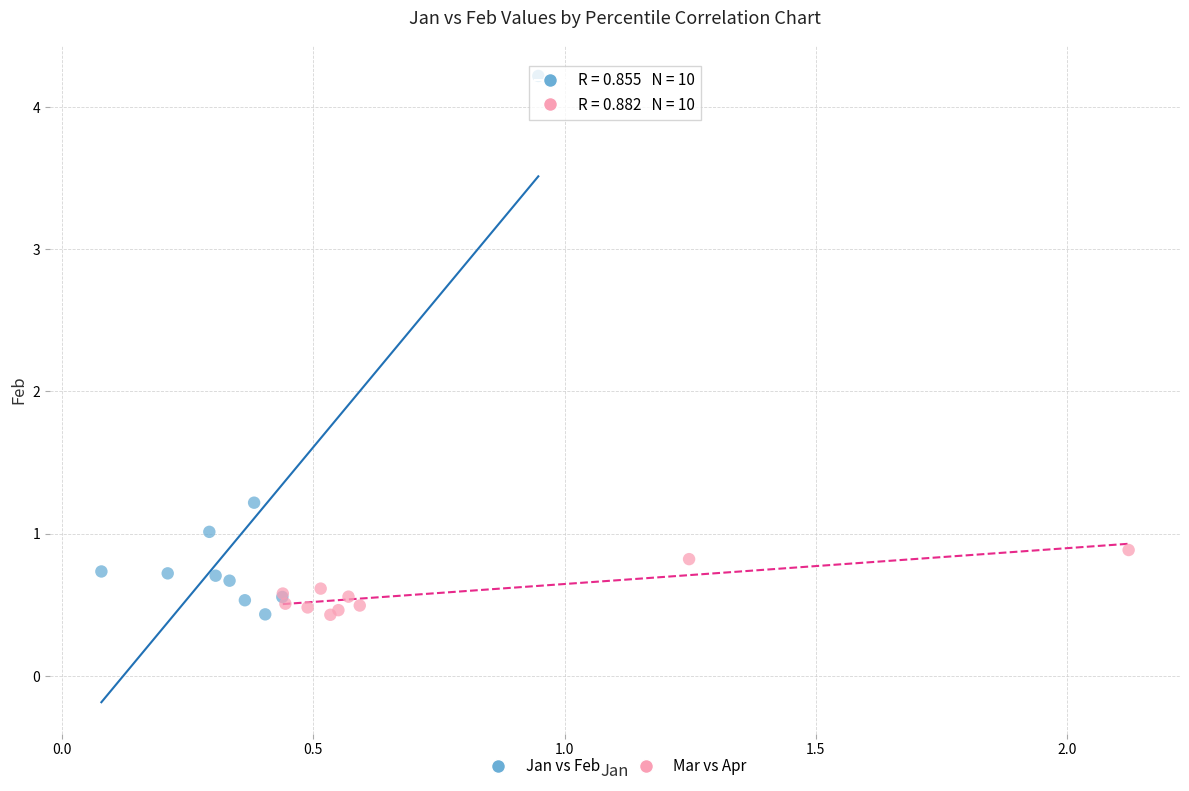

Which series has the largest Y range (max minus min)?

Jan vs Feb